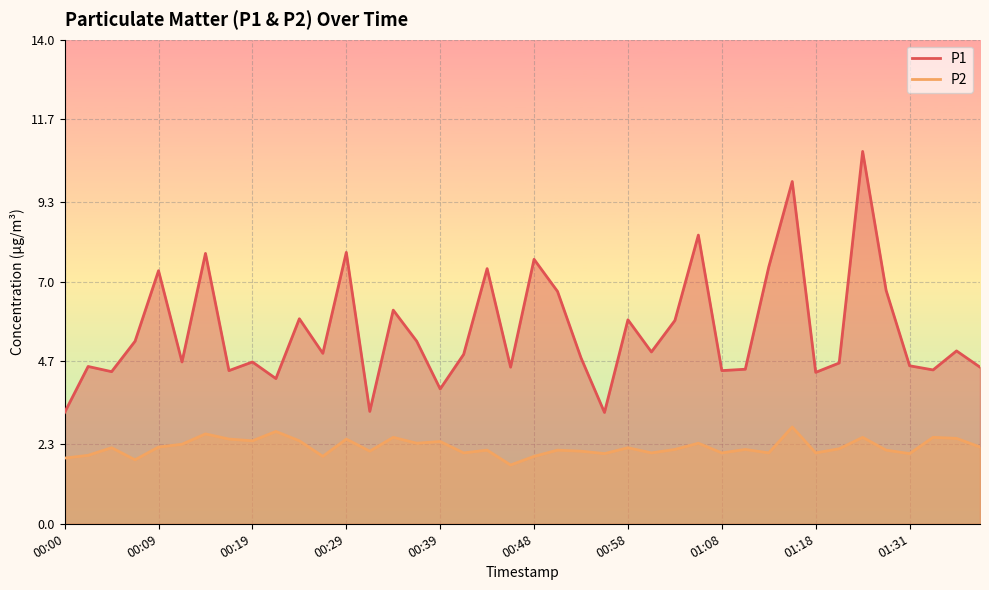

How many data points in P1 are above 4?

36